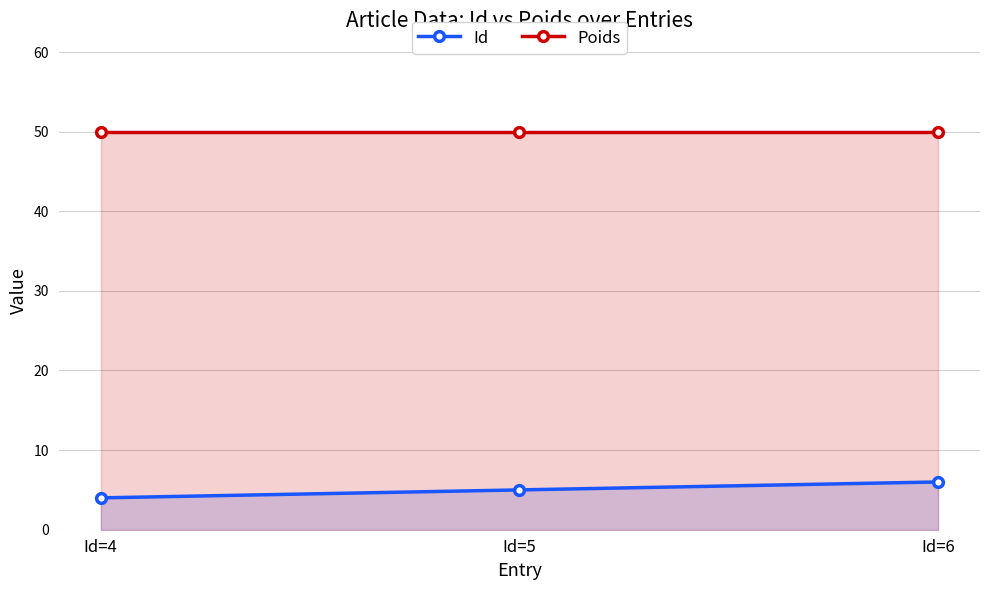

Where does the Id series first go above 5?

Id=6